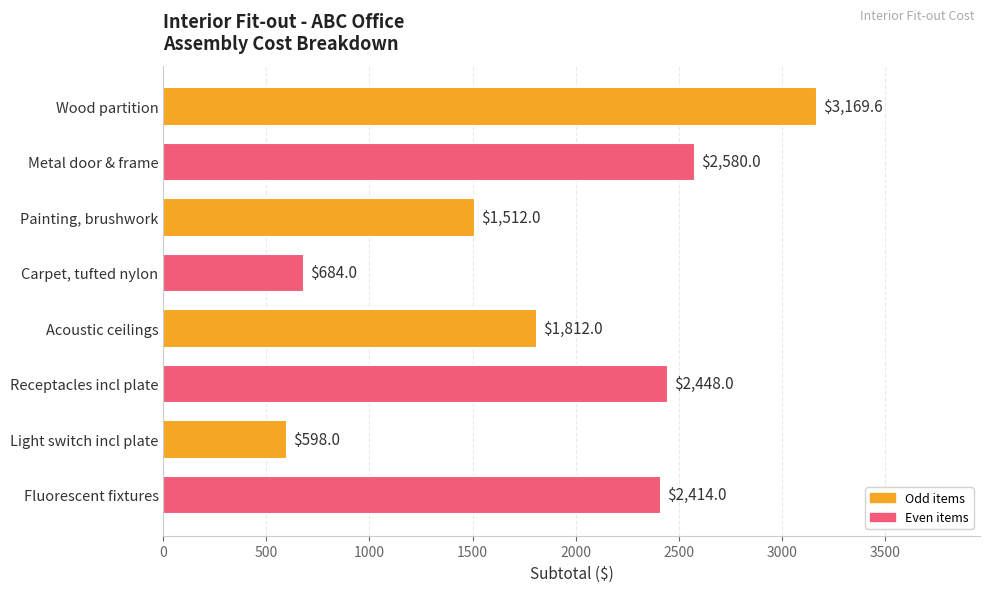

Does the chart contain stacked bars?

No